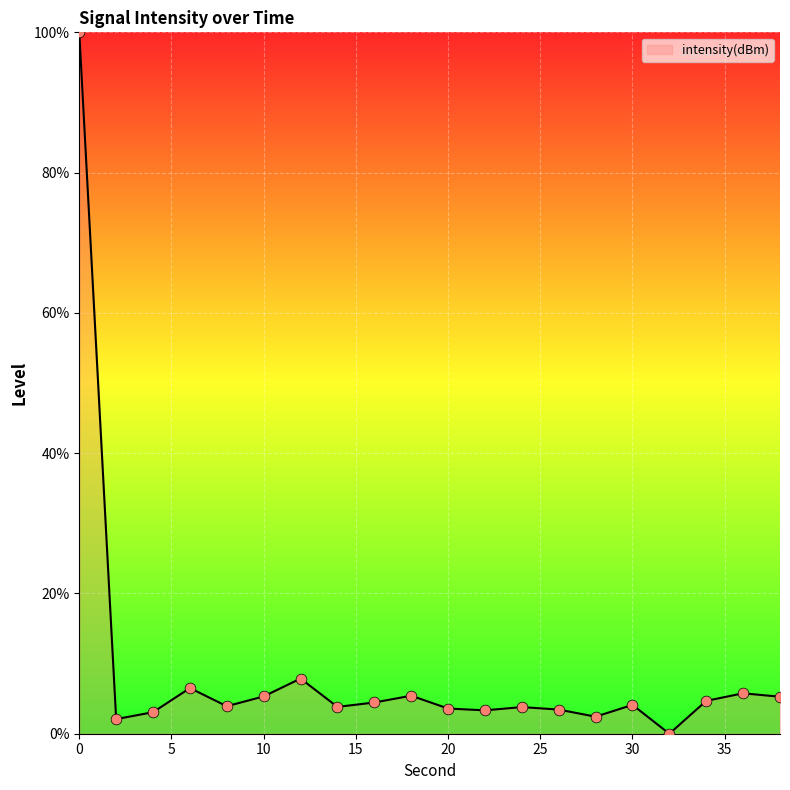

What is the difference between the maximum and minimum values?

100.0